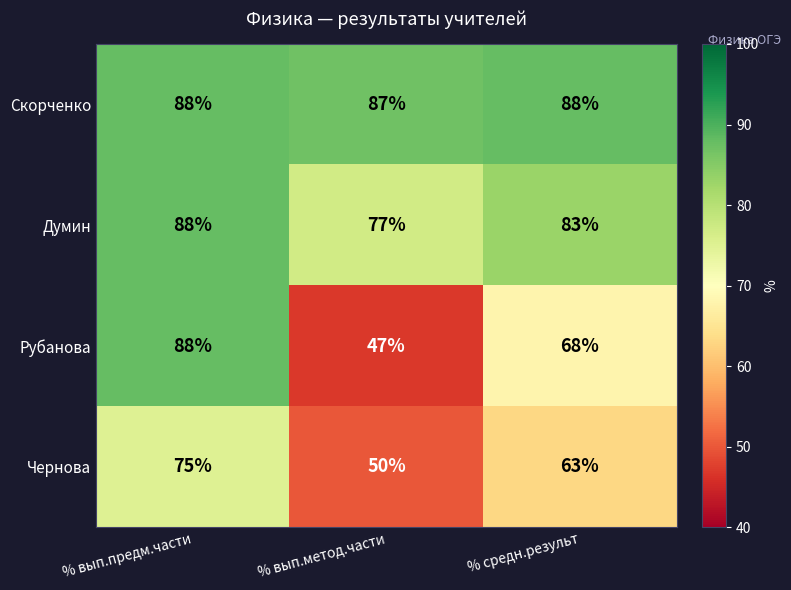

List the series in order of their overall mean, lowest first.

Чернова, Рубанова, Думин, Скорченко